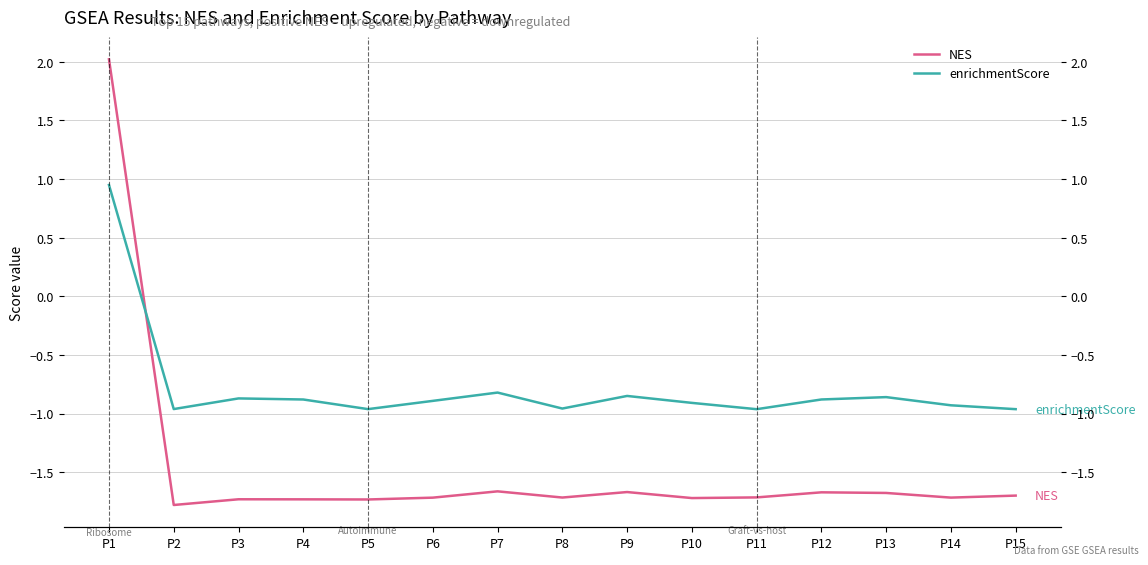

Is it true that enrichmentScore equals -0.9 at P4?

True